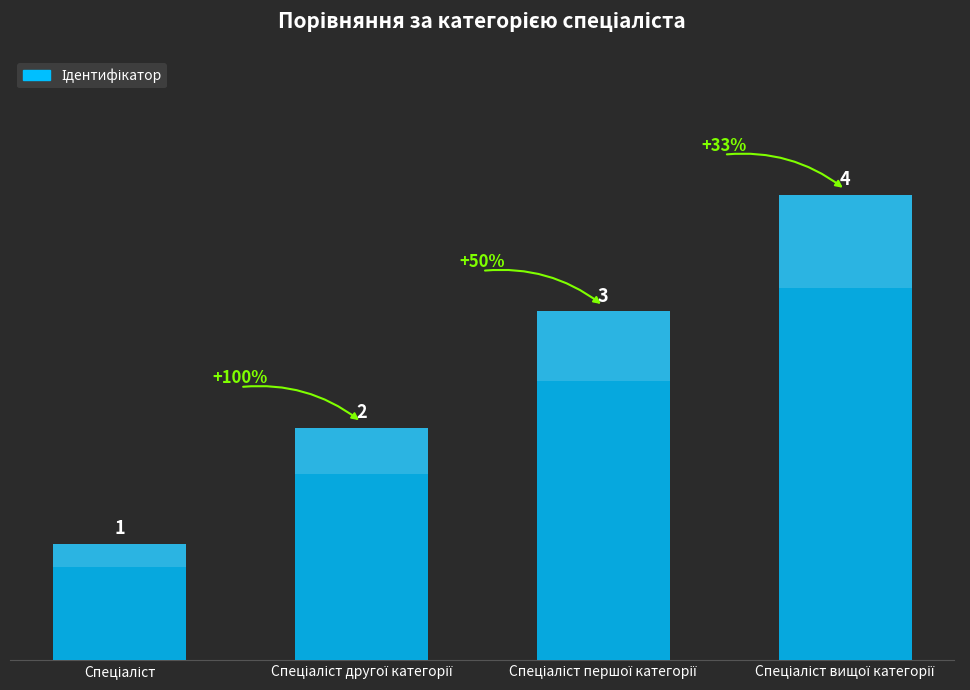

At which label is the value closest to 2?

Спеціаліст другої категорії